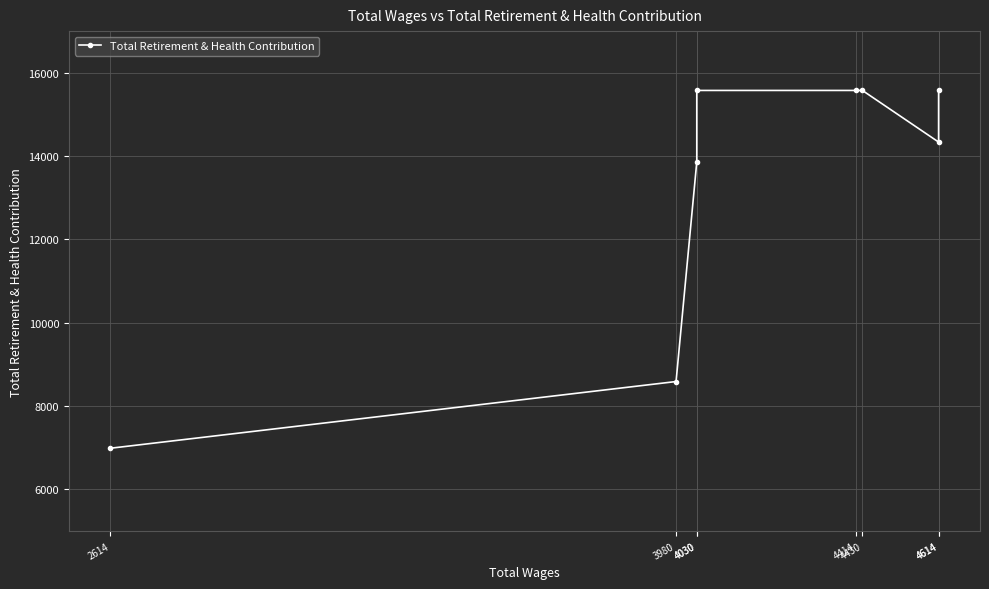

True or false: the data shows 15576 at 4414.

True